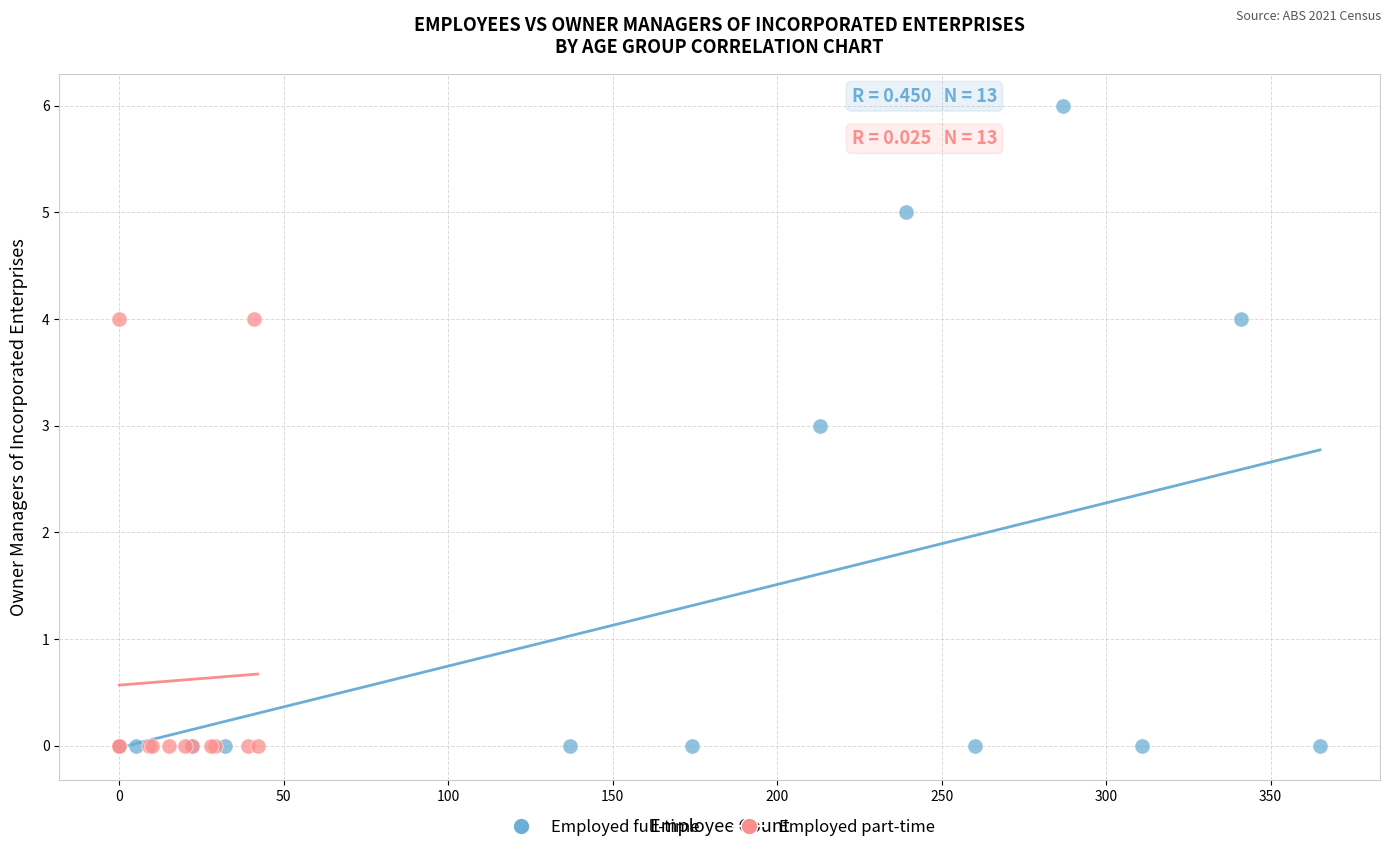

Which series contains the highest Y value?

Employed full-time